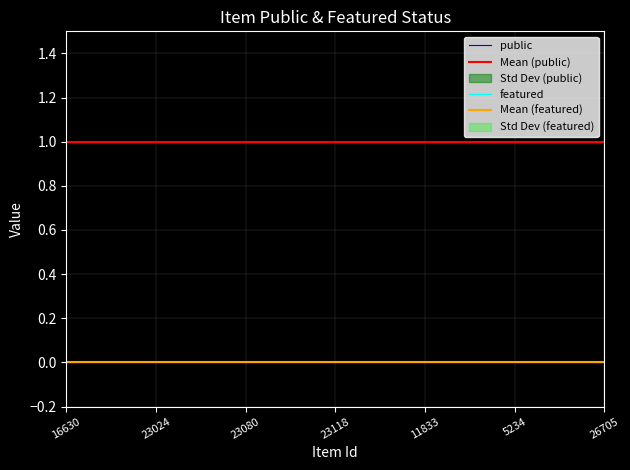

Which series has the largest total across all categories?

public